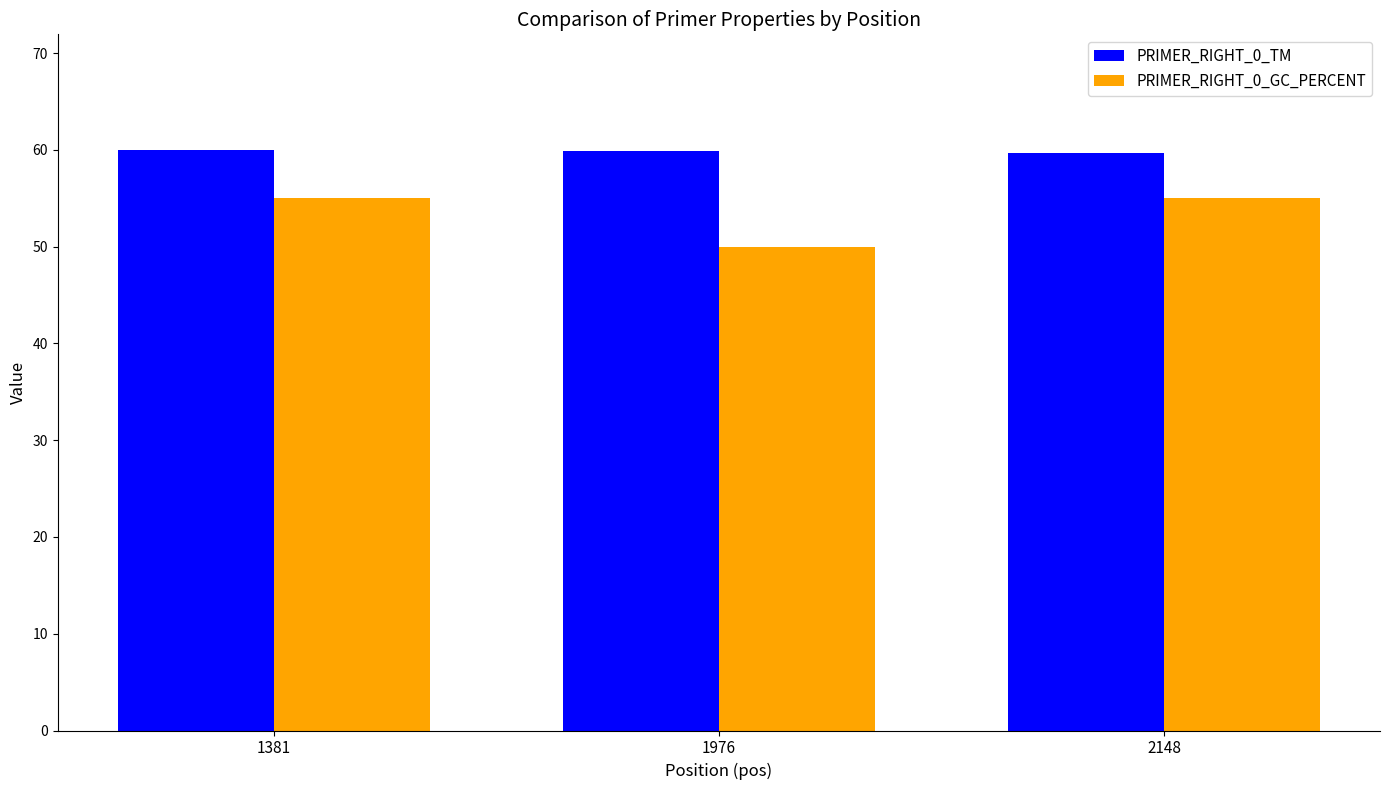

What is the value of the PRIMER_RIGHT_0_TM bar at the 2nd from the left?

59.9